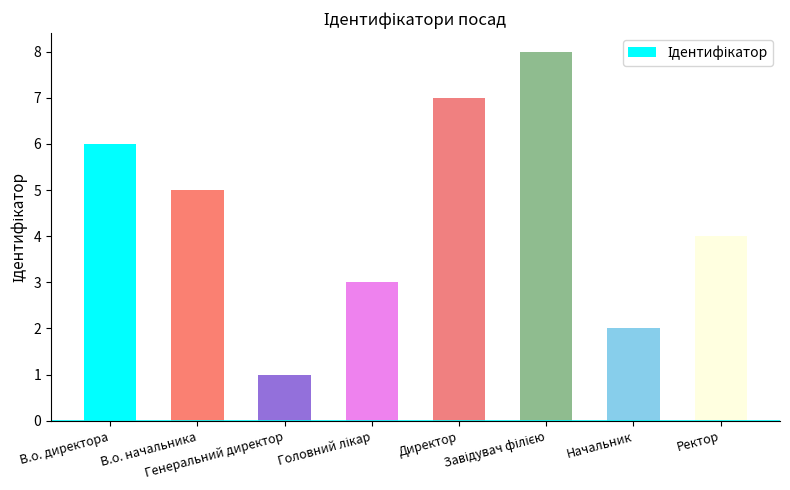

What value does the data have at Ректор?

4